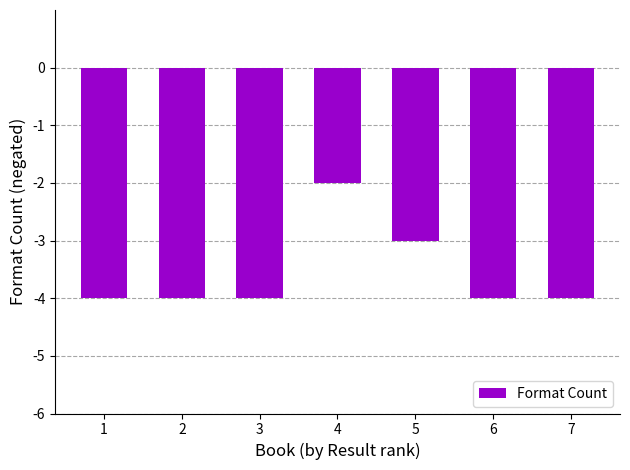

How many bars are there in total?

7